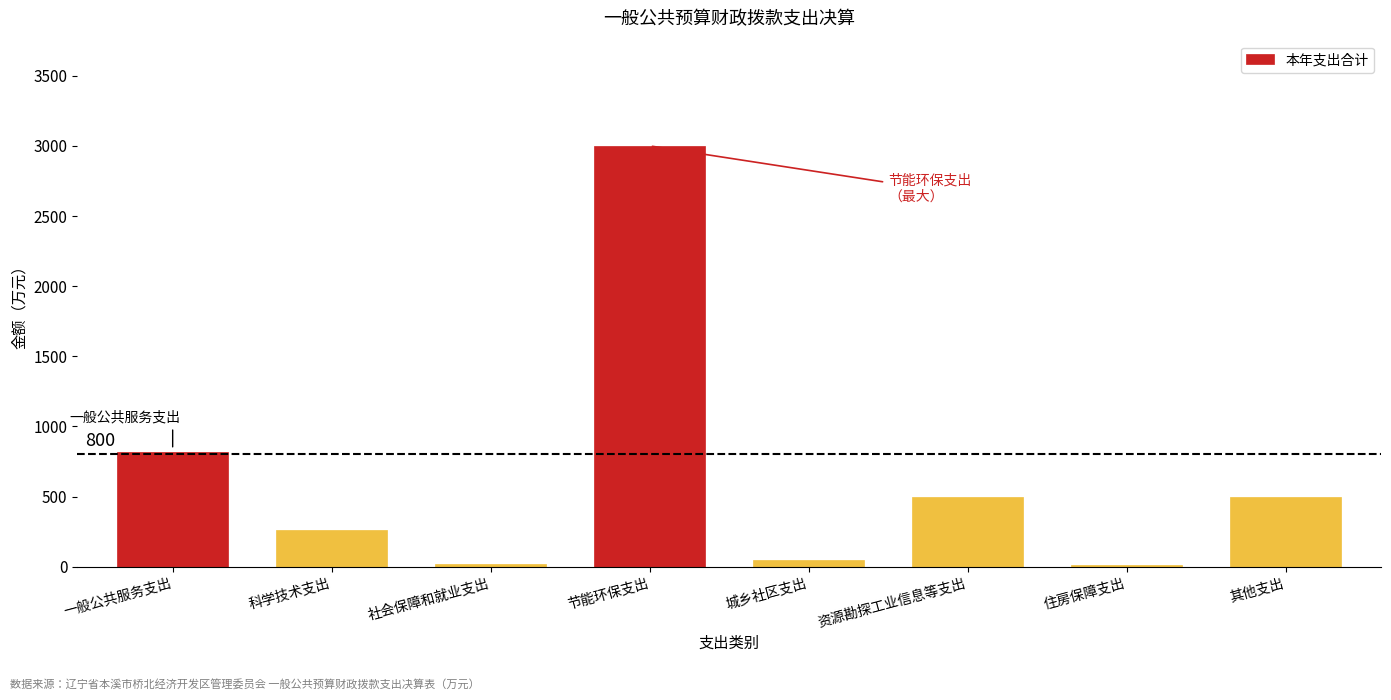

What value does the data have at 科学技术支出?

260.0